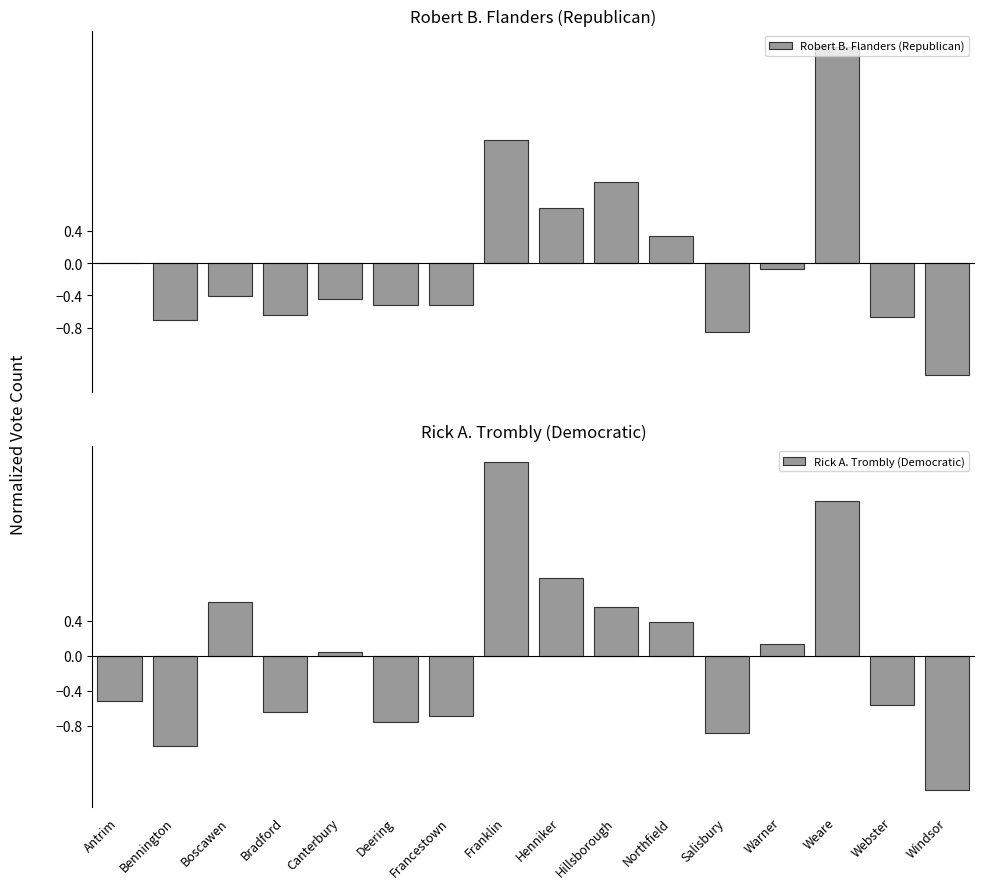

What is the value of the Rick A. Trombly (Democratic) bar at the 6th from the left?

-0.8